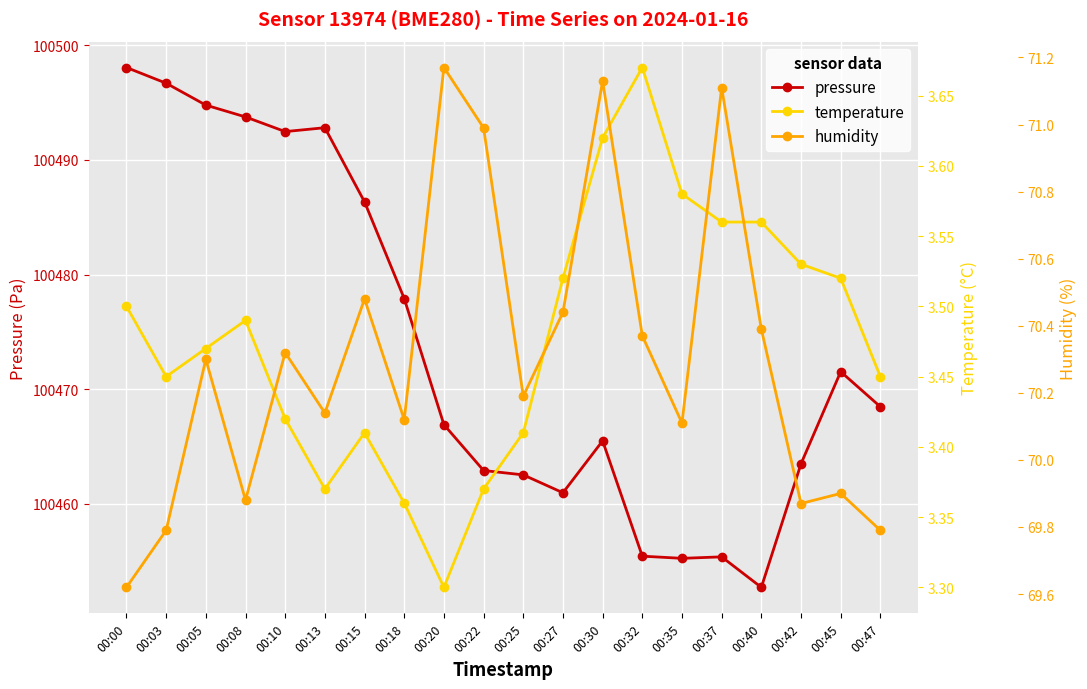

Reading right to left, what are all the values shown in this chart?

pressure: 00:47=100468.5	00:45=100471.5	00:42=100463.5	00:40=100452.7	00:37=100455.4	00:35=100455.2	00:32=100455.4	00:30=100465.5	00:27=100461.0	00:25=100462.5	00:22=100462.9	00:20=100466.9	00:18=100477.9	00:15=100486.3	00:13=100492.8	00:10=100492.5	00:08=100493.8	00:05=100494.8	00:03=100496.7	00:00=100498.1
temperature: 00:47=3.5	00:45=3.5	00:42=3.5	00:40=3.6	00:37=3.6	00:35=3.6	00:32=3.7	00:30=3.6	00:27=3.5	00:25=3.4	00:22=3.4	00:20=3.3	00:18=3.4	00:15=3.4	00:13=3.4	00:10=3.4	00:08=3.5	00:05=3.5	00:03=3.5	00:00=3.5
humidity: 00:47=69.8	00:45=69.9	00:42=69.9	00:40=70.4	00:37=71.1	00:35=70.1	00:32=70.4	00:30=71.1	00:27=70.4	00:25=70.2	00:22=71.0	00:20=71.2	00:18=70.1	00:15=70.5	00:13=70.1	00:10=70.3	00:08=69.9	00:05=70.3	00:03=69.8	00:00=69.6